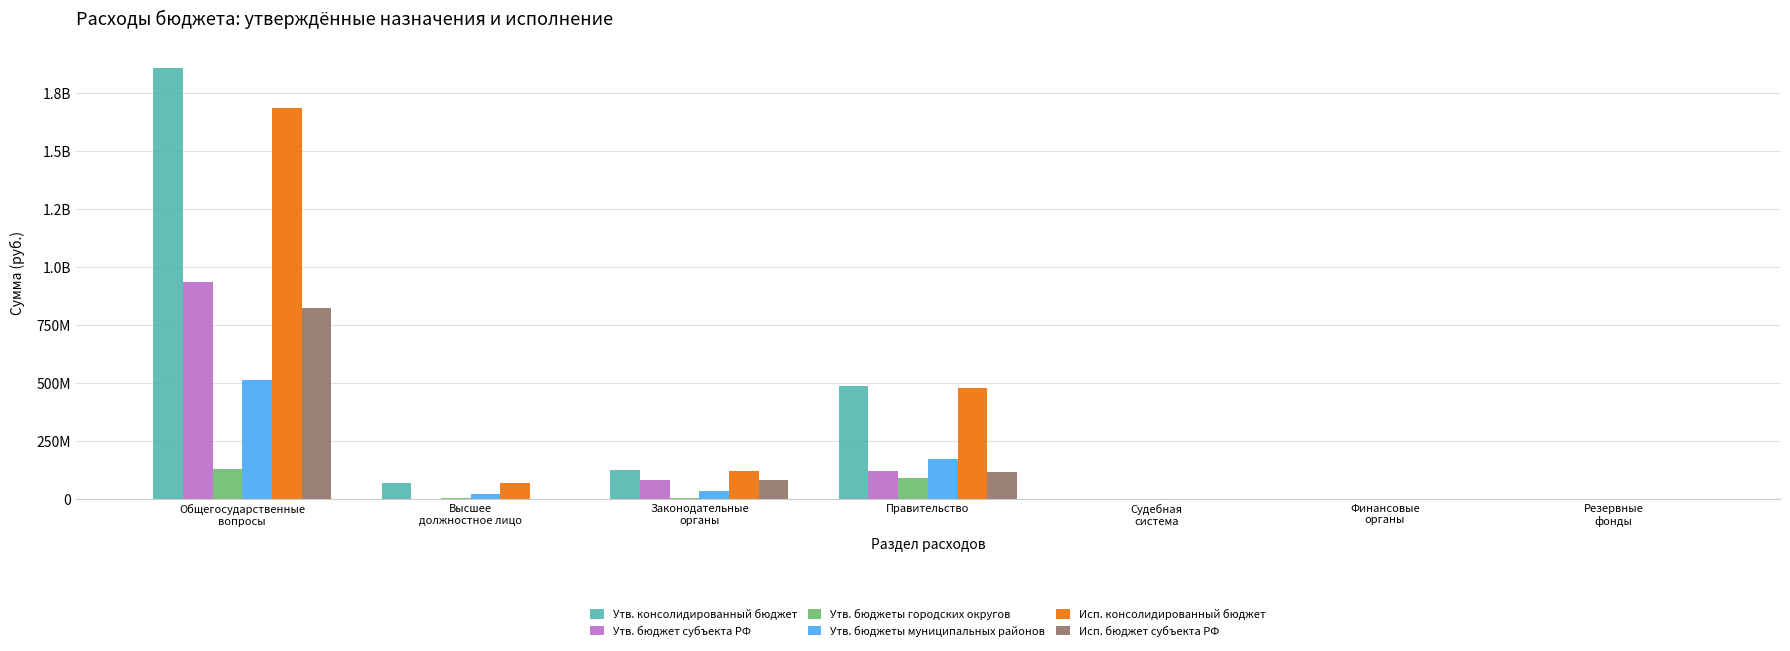

Rank the series at Финансовые
органы from lowest to highest value.

Утв. консолидированный бюджет, Утв. бюджет субъекта РФ, Утв. бюджеты городских округов, Утв. бюджеты муниципальных районов, Исп. консолидированный бюджет, Исп. бюджет субъекта РФ